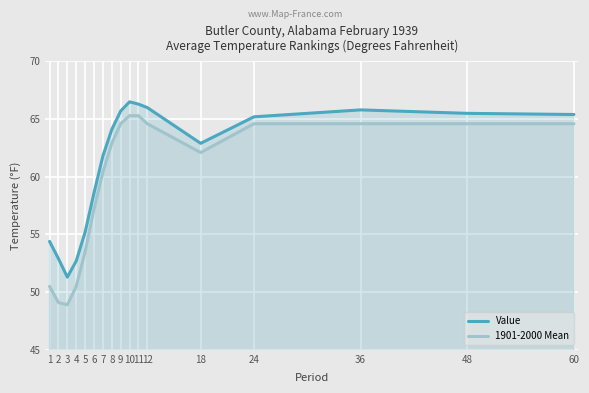

What is the lowest value of the 1901-2000 Mean series?

48.9